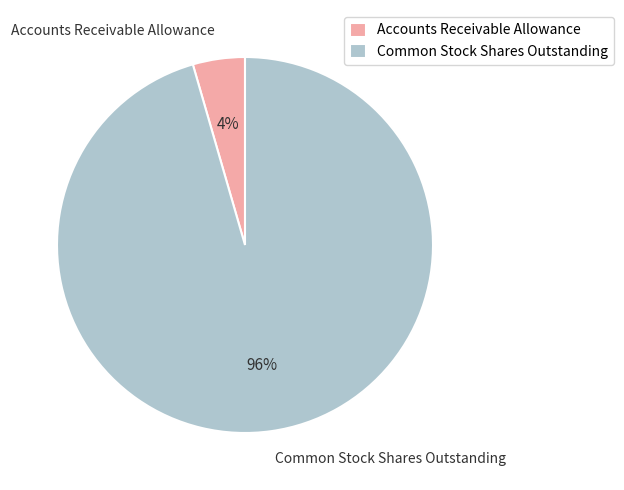

Rank the categories by value from highest to lowest.

Common Stock Shares Outstanding, Accounts Receivable Allowance